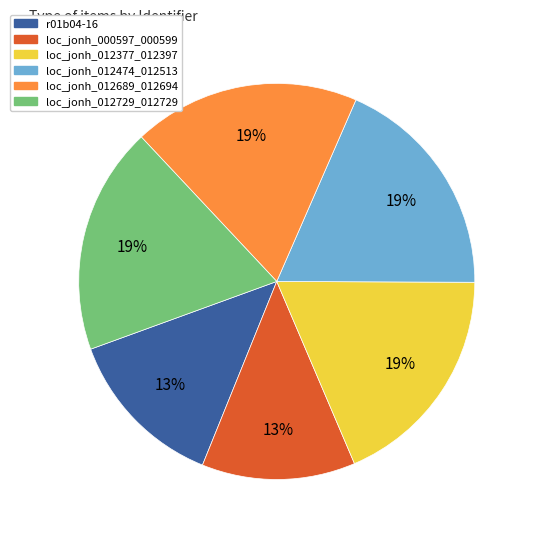

Is there any slice that represents more than half of the pie?

No